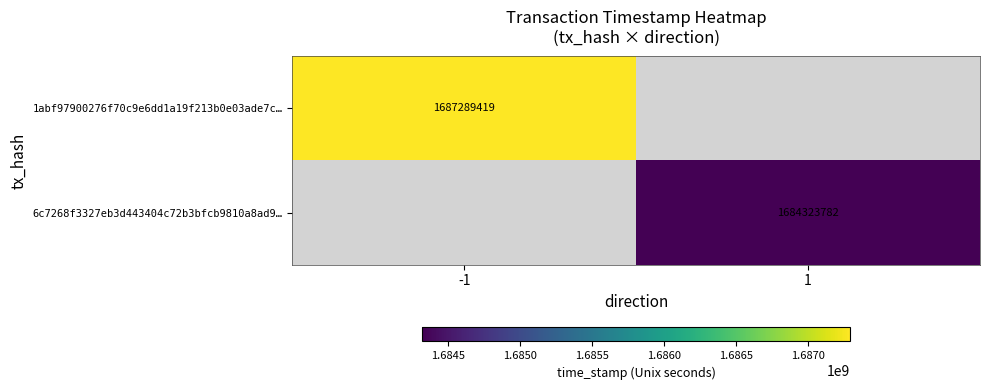

The 1abf97900276f70c9e6dd1a19f213b0e03ade7c… series shows 1057865004 at -1. True or false?

False